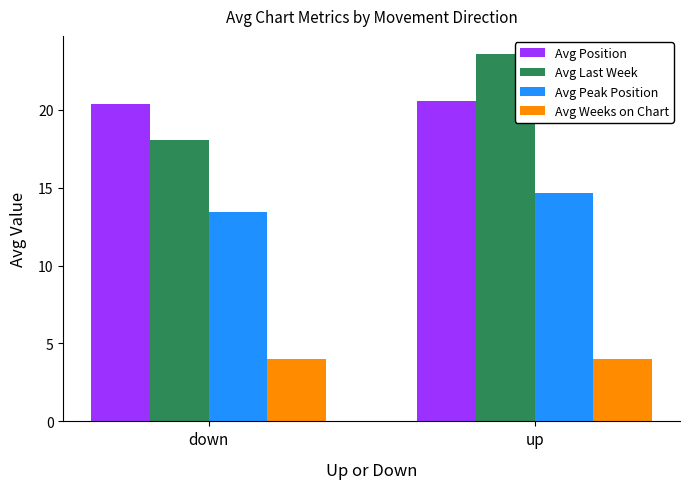

What is the minimum value shown in the chart?

4.0